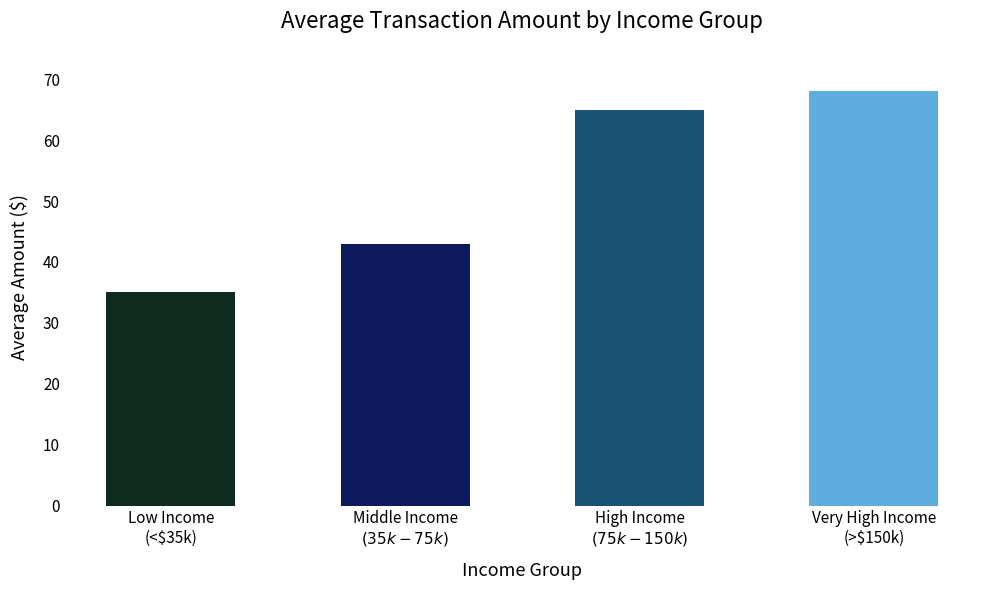

Reading left to right, list all the values displayed in this chart.

Low Income
(<$35k)=35	Middle Income
$(35k-75k)$=43	High Income
$(75k-150k)$=65	Very High Income
(>$150k)=68